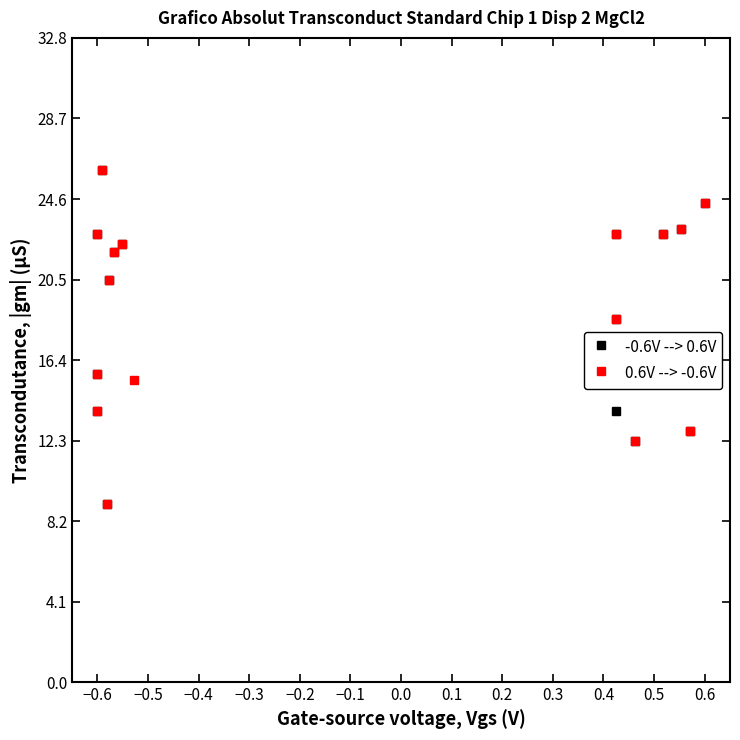

Reading left to right, transcribe all the data shown in this chart.

-0.6V --> 0.6V: 15.7	22.8	13.8	26.1	9.1	20.5	21.9	22.3	15.7	18.5	13.8	22.8	12.3	22.8	23.1	12.8	24.4
0.6V --> -0.6V: 15.7	13.8	22.8	26.1	9.1	20.5	21.9	22.3	15.4	22.8	18.5	15.7	12.3	22.8	23.1	12.8	24.4